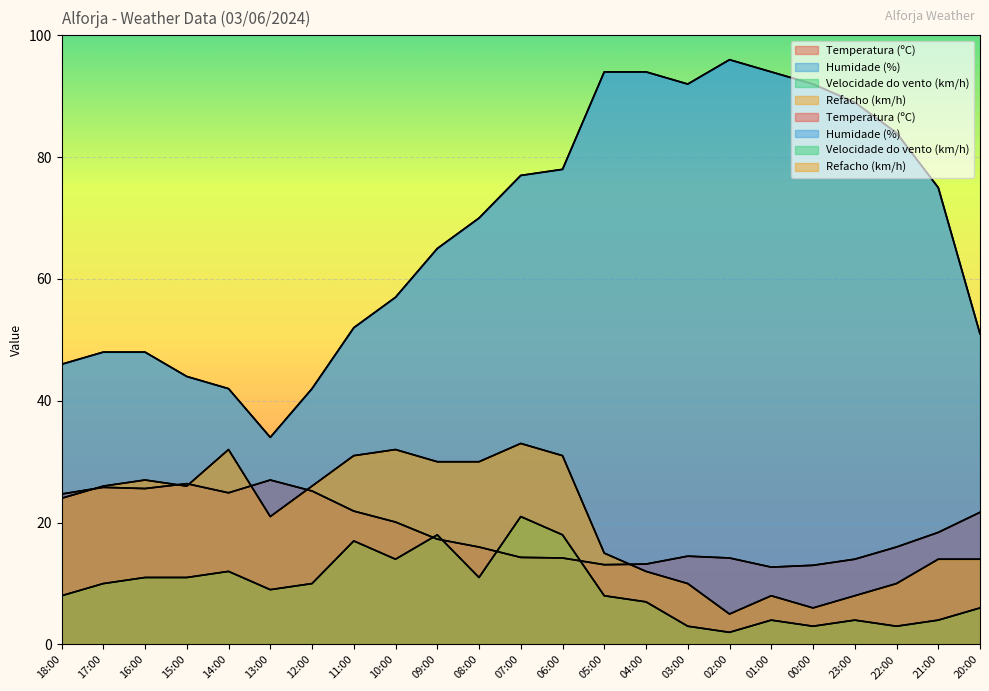

In Humidade (%), how many points are higher than both neighbors (excluding endpoints)?

1